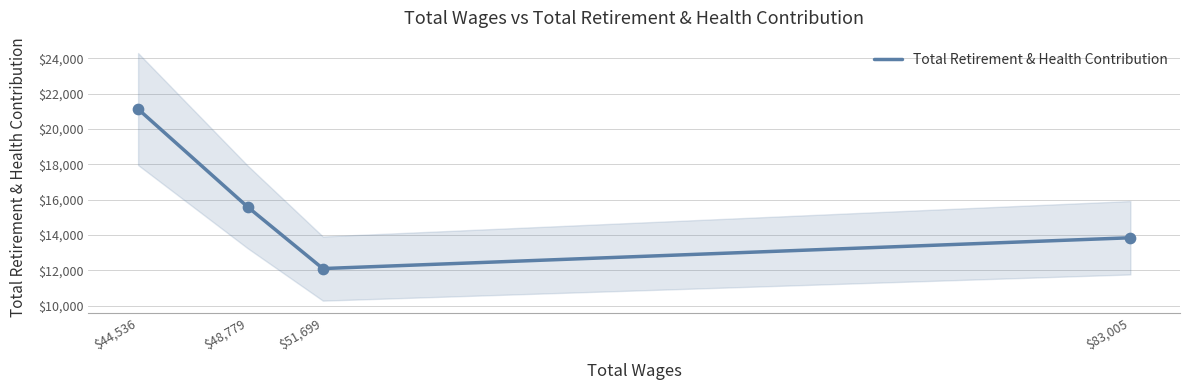

Between $51,699 and $48,779, which is larger?

$48,779